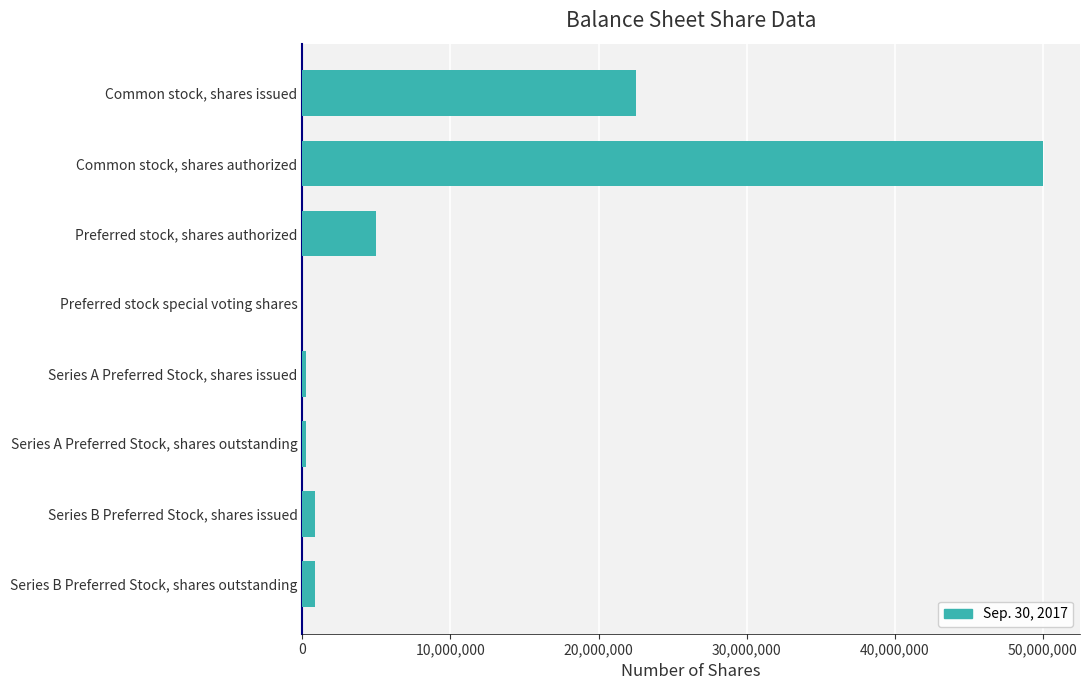

Are the bars horizontal?

Yes